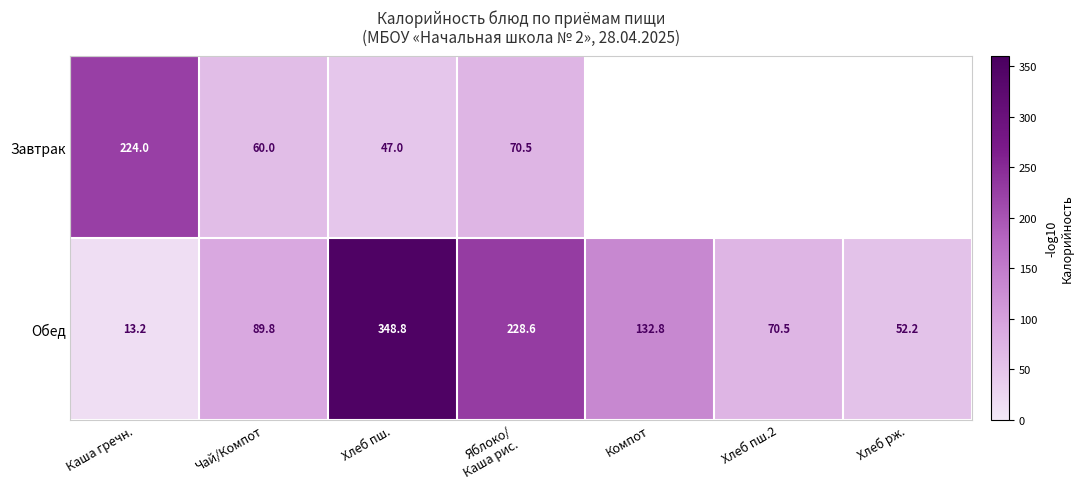

What is the difference between the maximum and second lowest values in the Обед series?

296.6